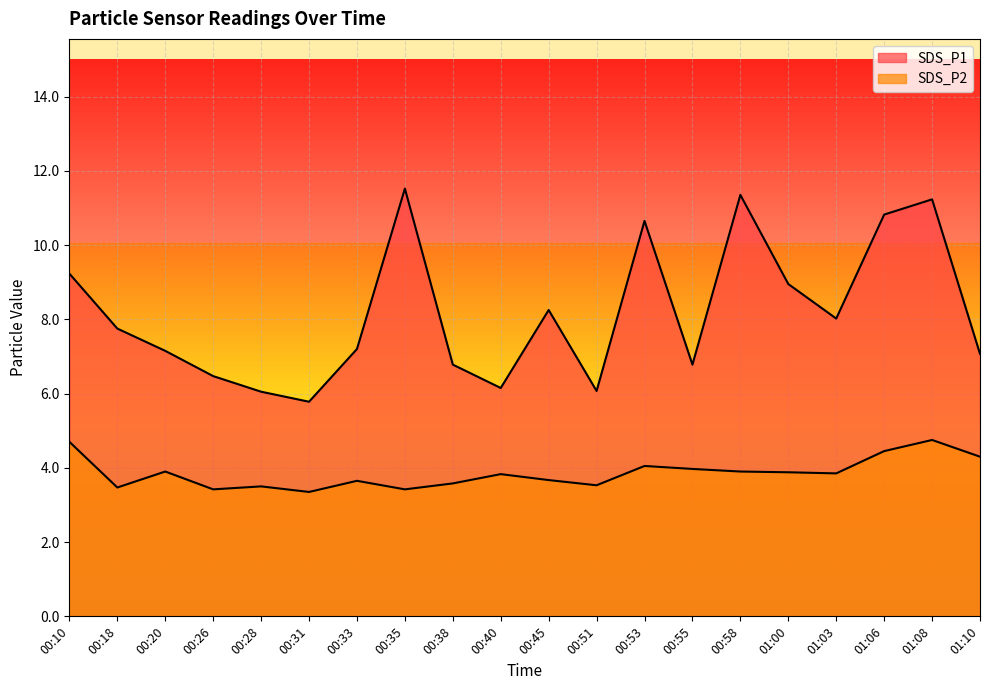

What is the difference between the SDS_P2 values at 01:08 and 01:06?

0.3